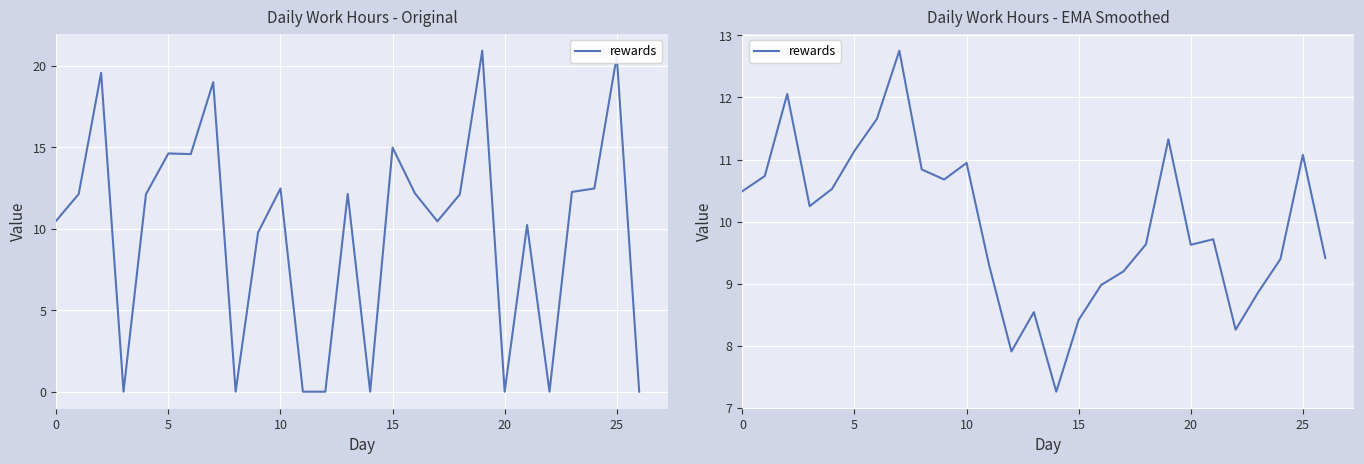

What is the label of the 14th point from the right?

13